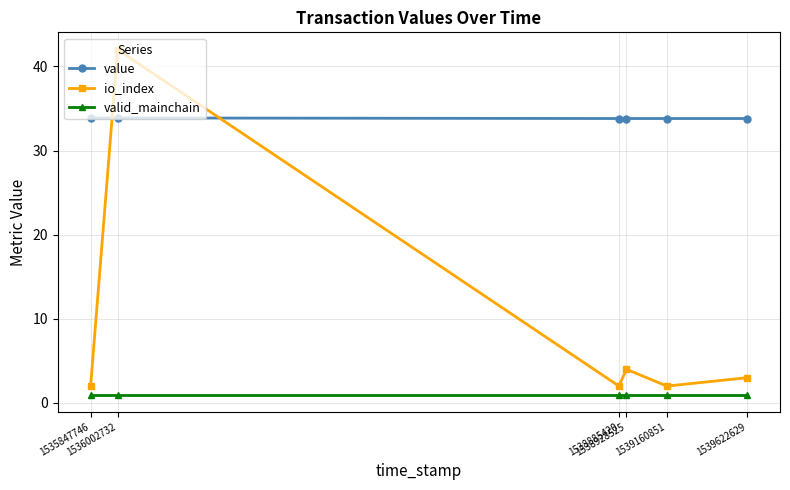

Where is the first local minimum for io_index?

1538885420